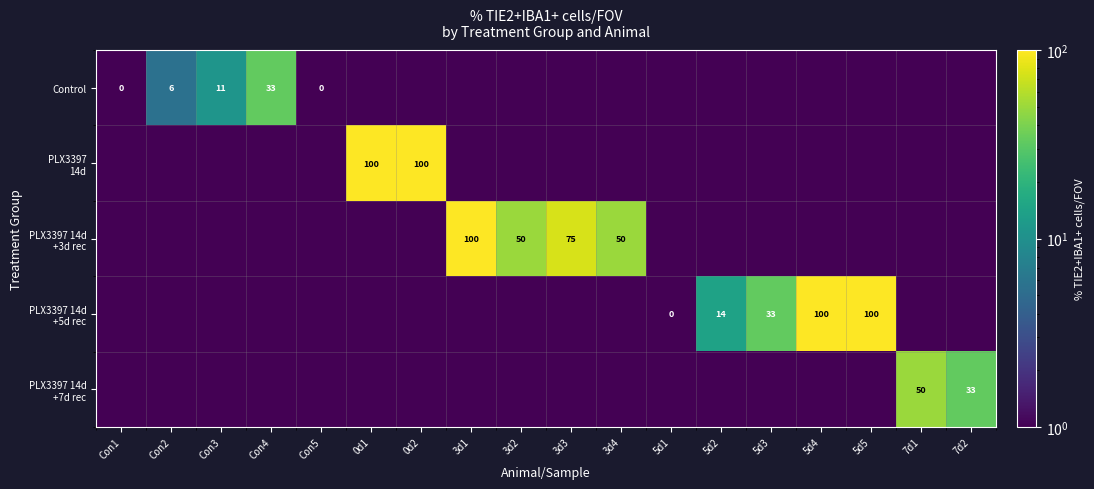

Which series has the largest total across all categories?

PLX3397 14d +3d rec